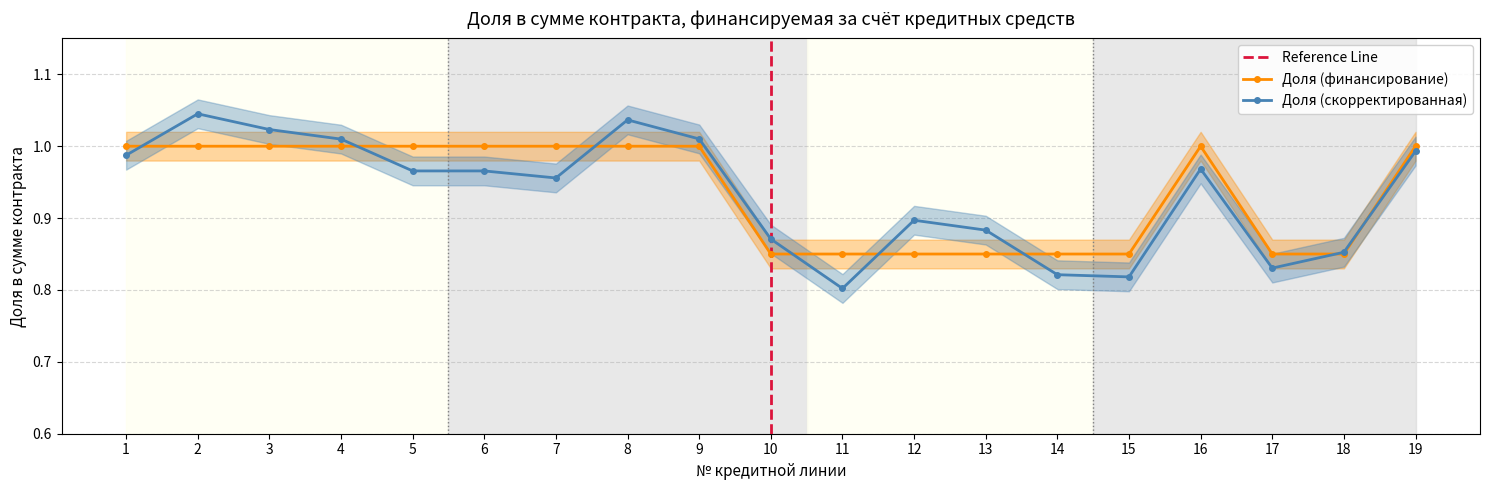

How many values are between 0 and 1?

19